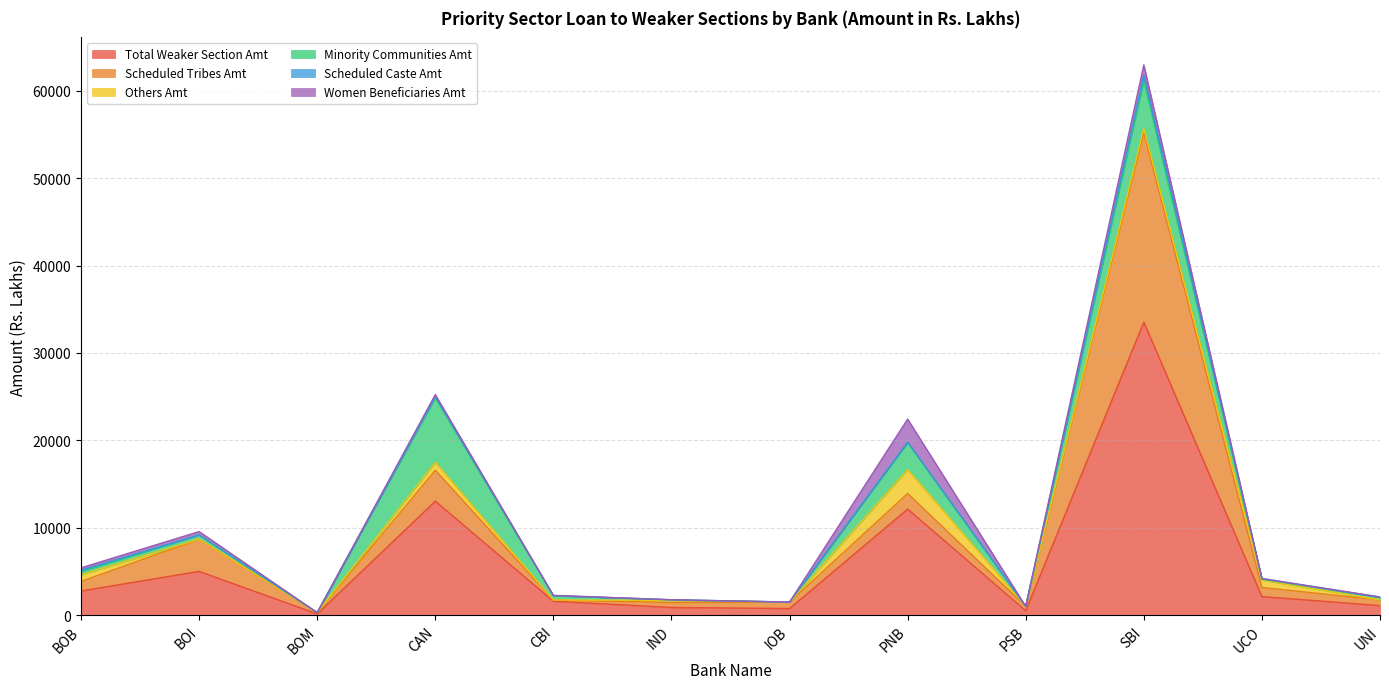

Is it true that Minority Communities Amt equals 0.0 at PSB?

True